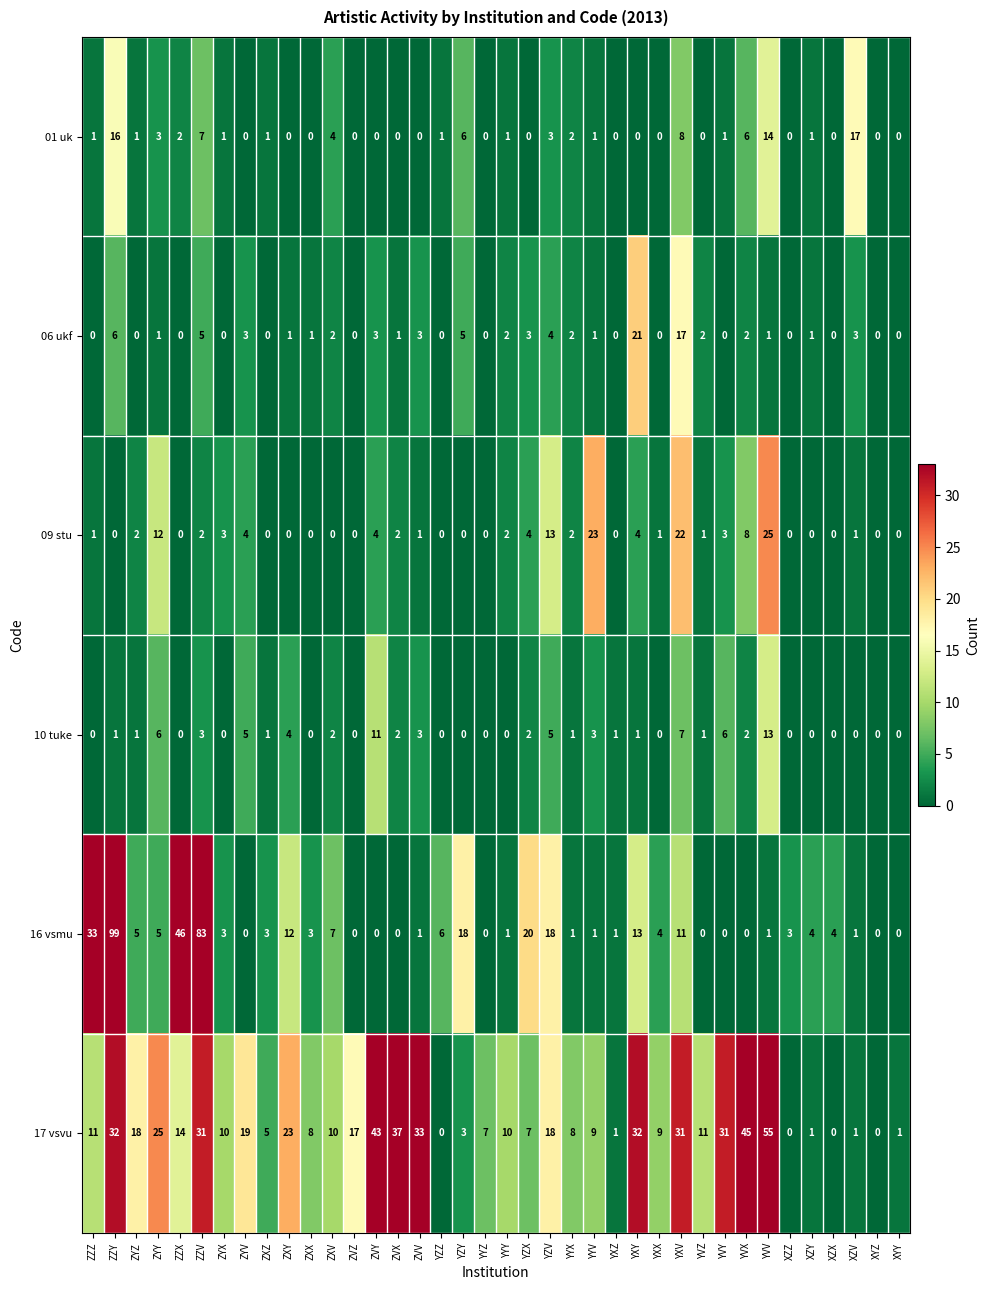

At which category is the sum across all series the highest?

ZZY